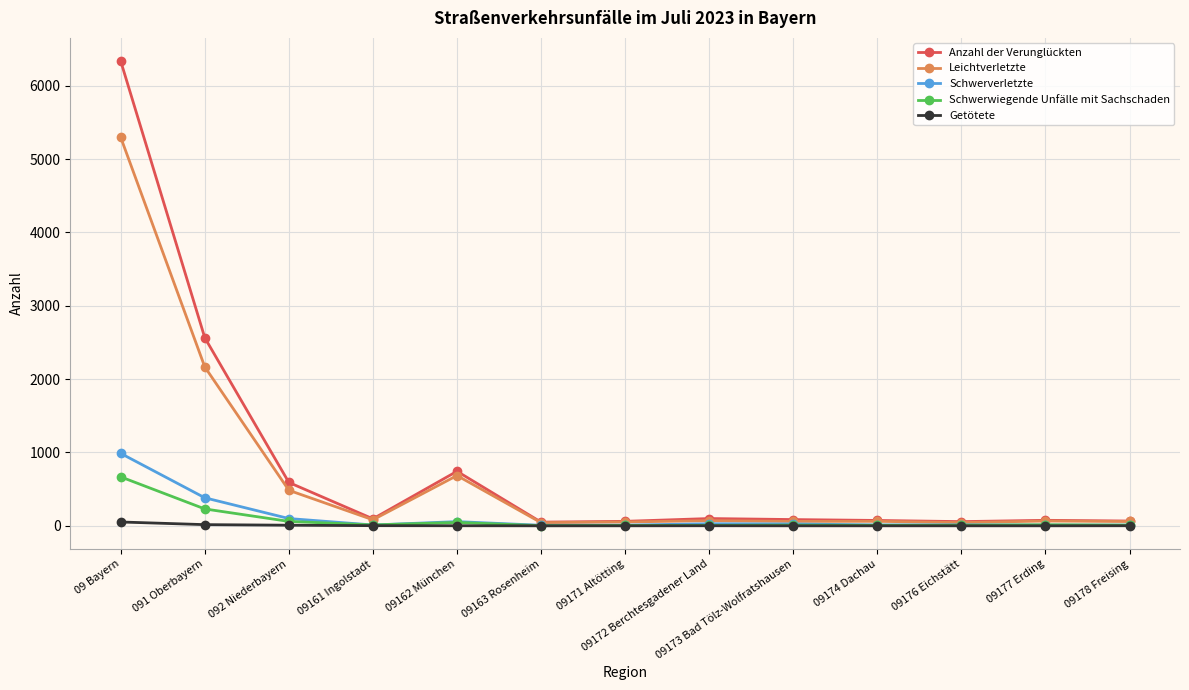

Which category has the highest value in the Leichtverletzte series?

09 Bayern